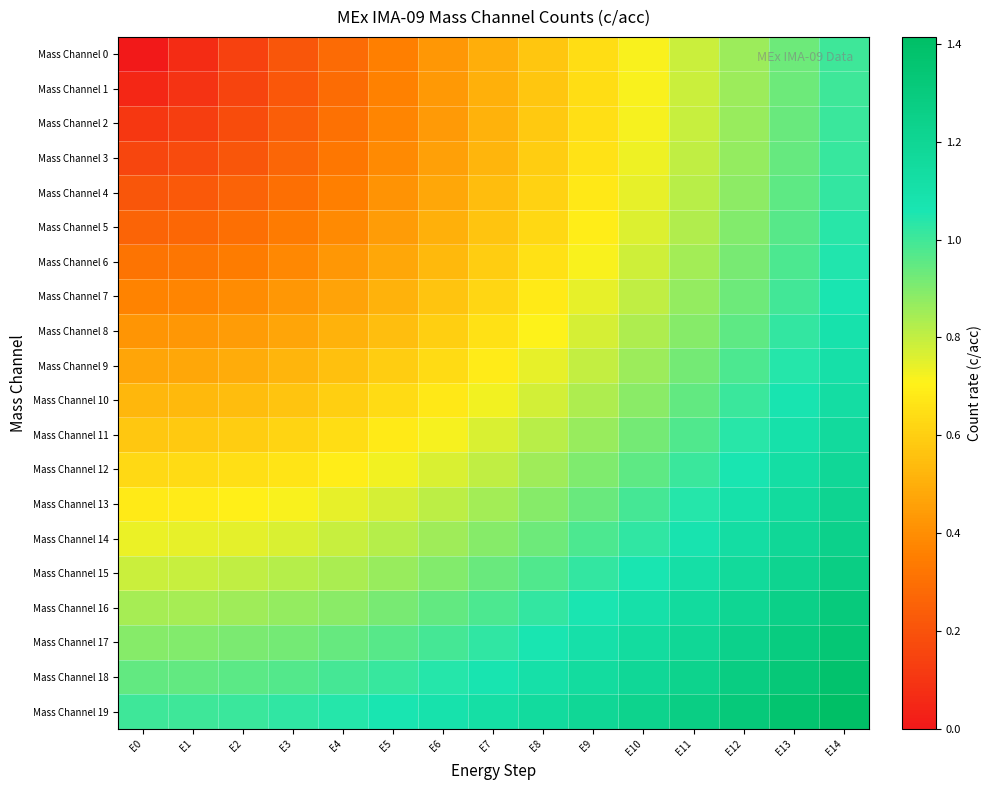

What is the difference between the highest and lowest values at E4?

0.8